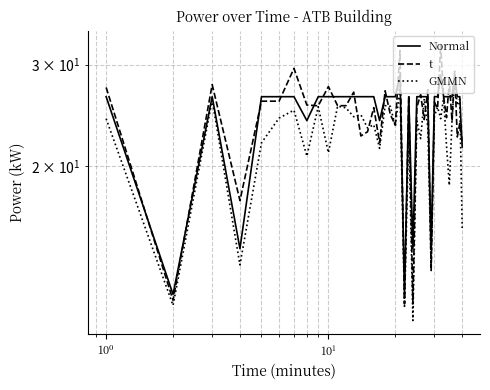

Rank the series by their average value, from lowest to highest.

GMMN, t, Normal